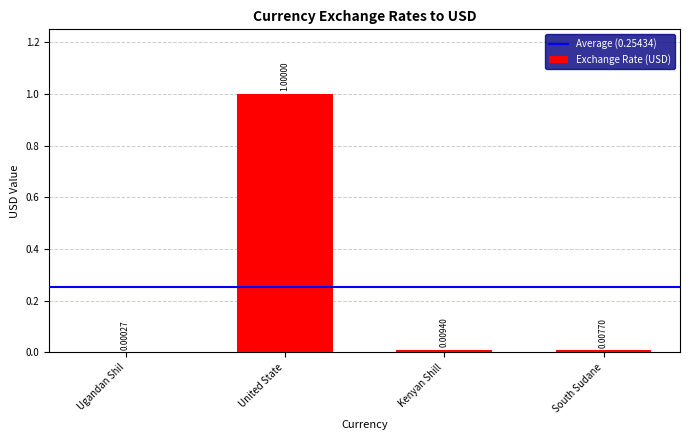

Between Ugandan Shil and United State, which is larger?

United State